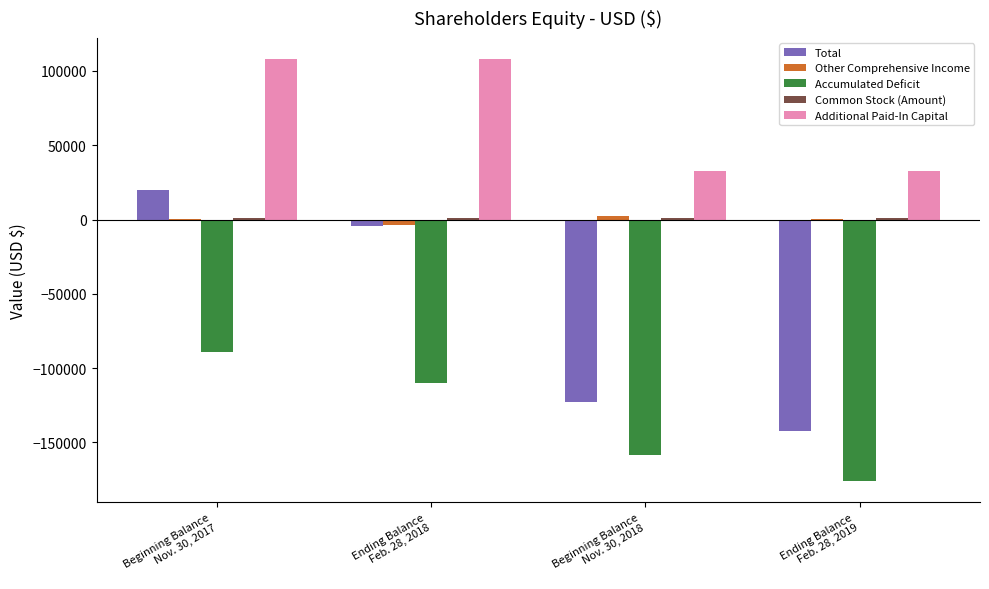

Which series has the largest total across all categories?

Additional Paid-In Capital